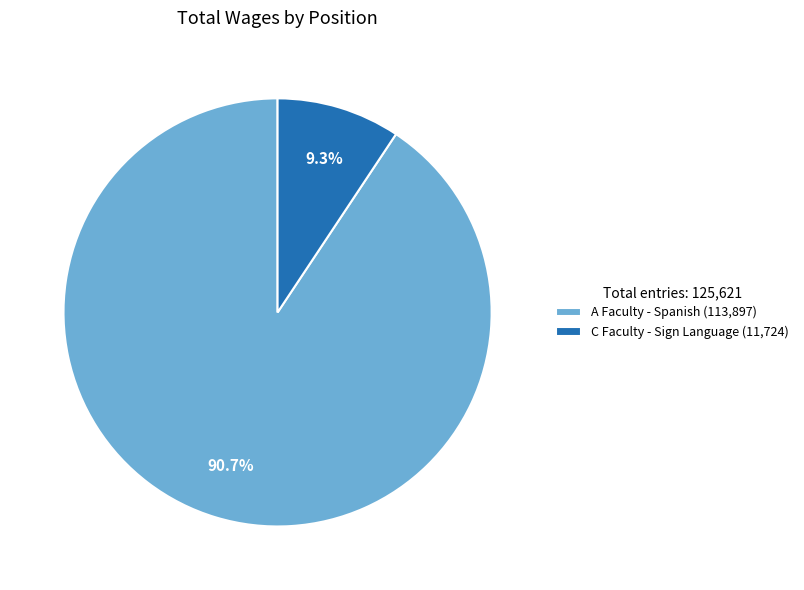

To the nearest percent, what is the combined percentage of C Faculty - Sign Language and A Faculty - Spanish?

100%